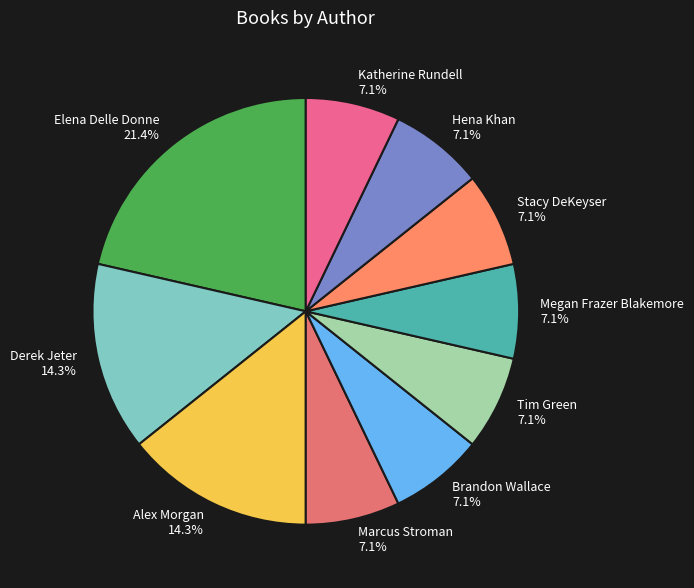

To the nearest percent, what is the average slice percentage?

10%